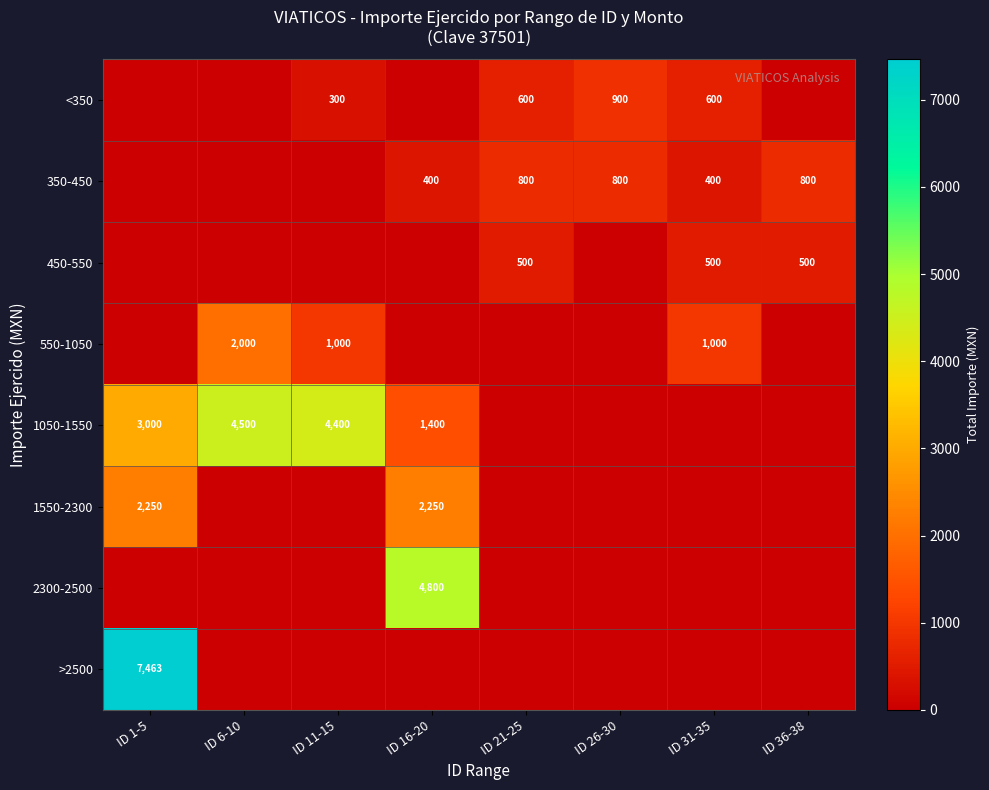

The value of 1050-1550 at ID 16-20 is 1400. True or false?

True